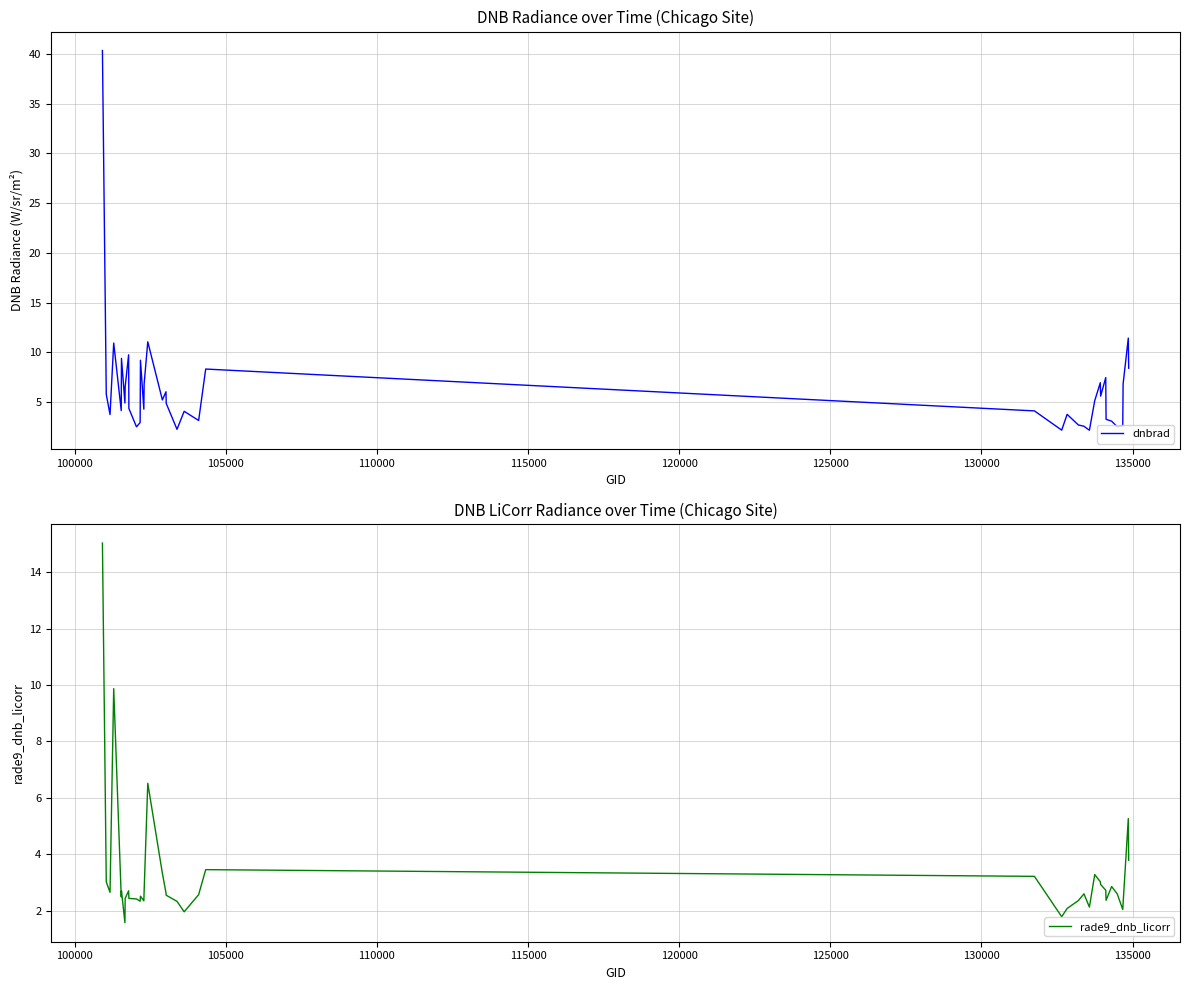

What is the sum of all rade9_dnb_licorr values?

129.7